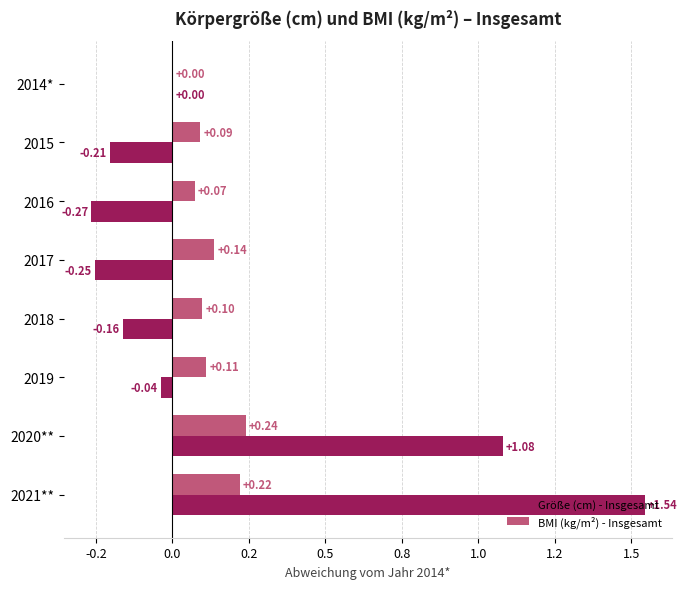

What are all the series names shown in the legend?

Größe (cm) - Insgesamt, BMI (kg/m²) - Insgesamt